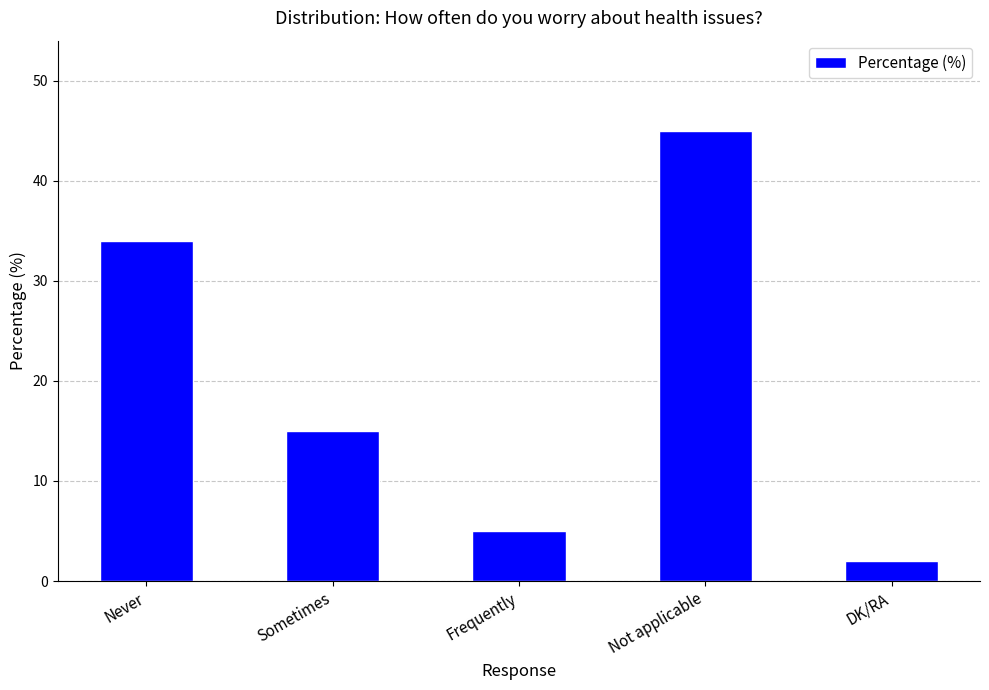

What is the ratio of the value at DK/RA to the value at Never?

0.1